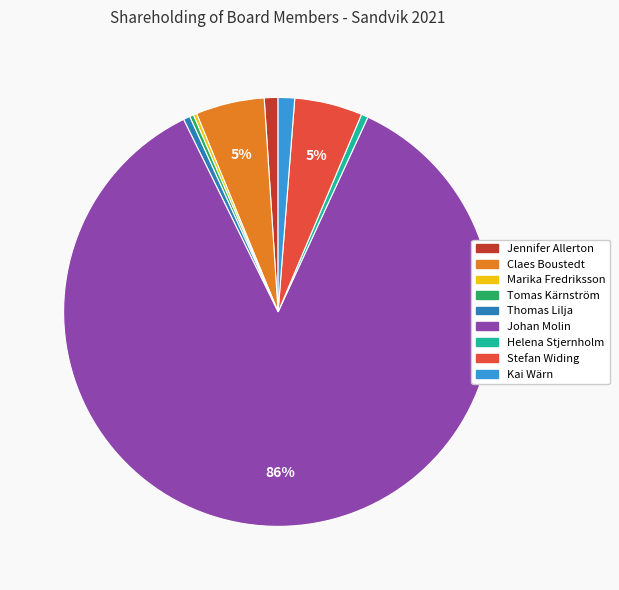

Between Kai Wärn and Johan Molin, which is larger?

Johan Molin